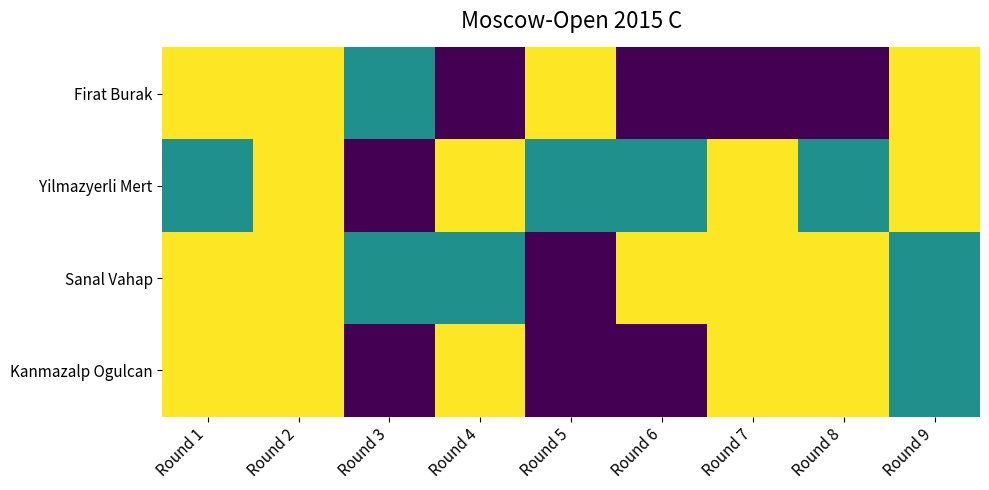

Rank the series at Round 6 from highest to lowest value.

Sanal Vahap, Yilmazyerli Mert, Firat Burak, Kanmazalp Ogulcan